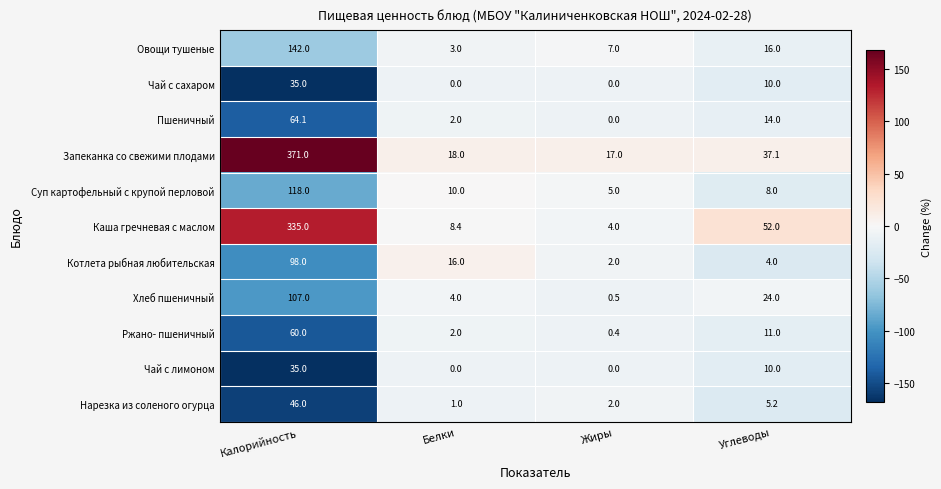

Is it true that Нарезка из соленого огурца equals 46.0 at Калорийность?

True